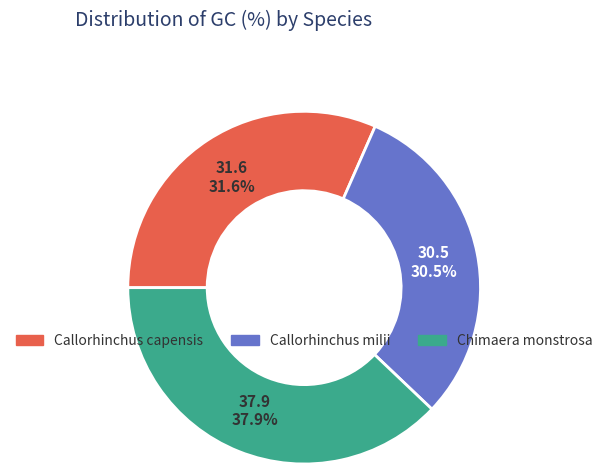

Rank the categories by value from highest to lowest.

Chimaera monstrosa, Callorhinchus capensis, Callorhinchus milii